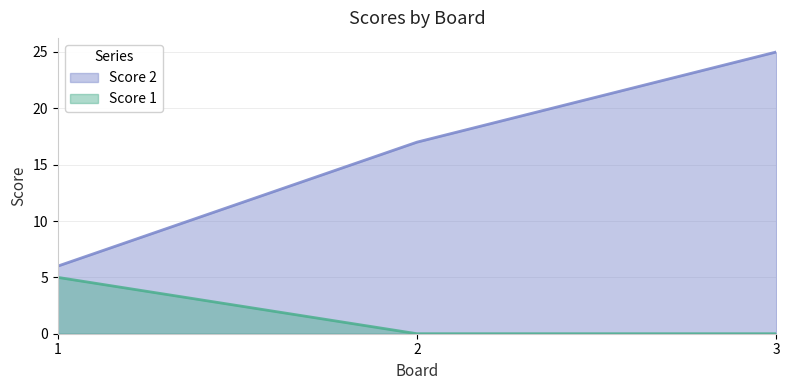

Reading left to right, extract all data points from this chart.

Score 2: 6	17	25
Score 1: 5	0	0